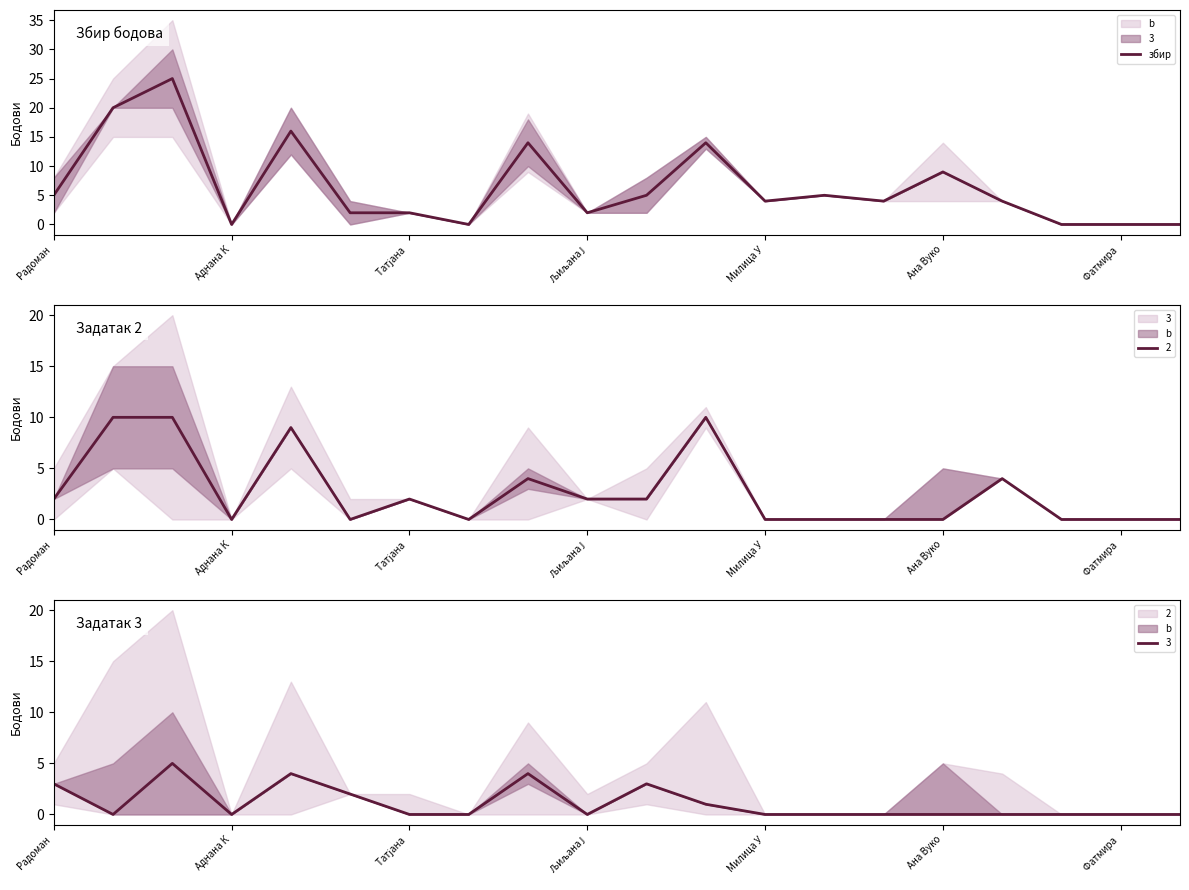

The збир series shows 0 at Аднана К. True or false?

True